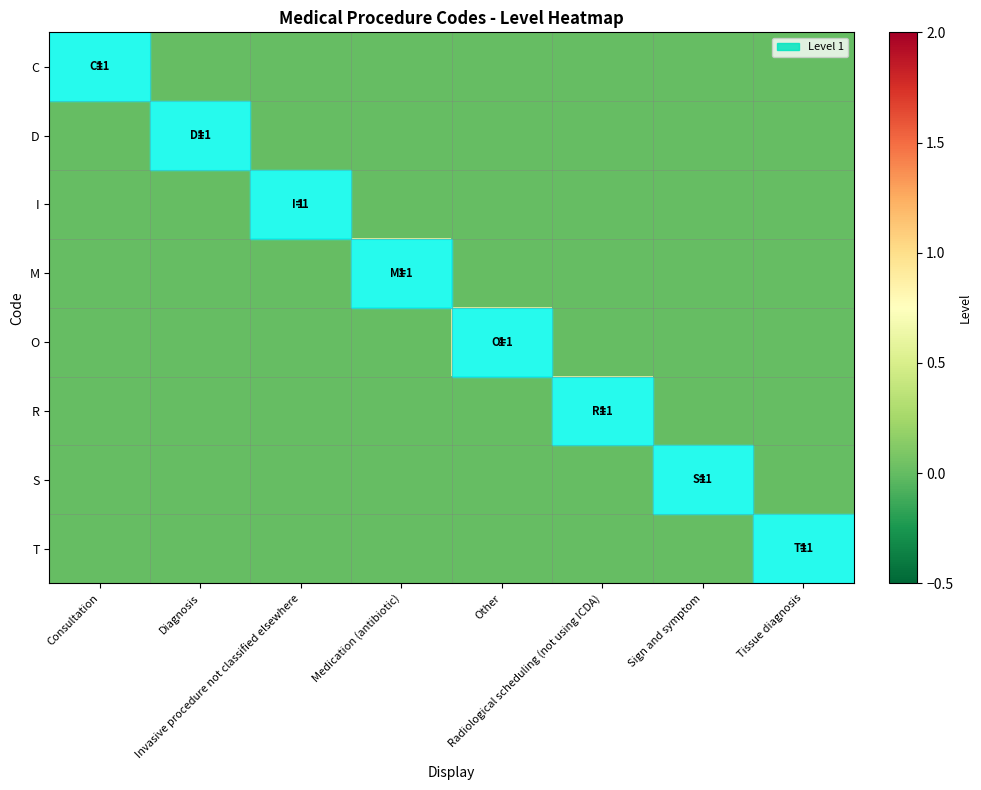

Which category has the highest value across all series?

Consultation